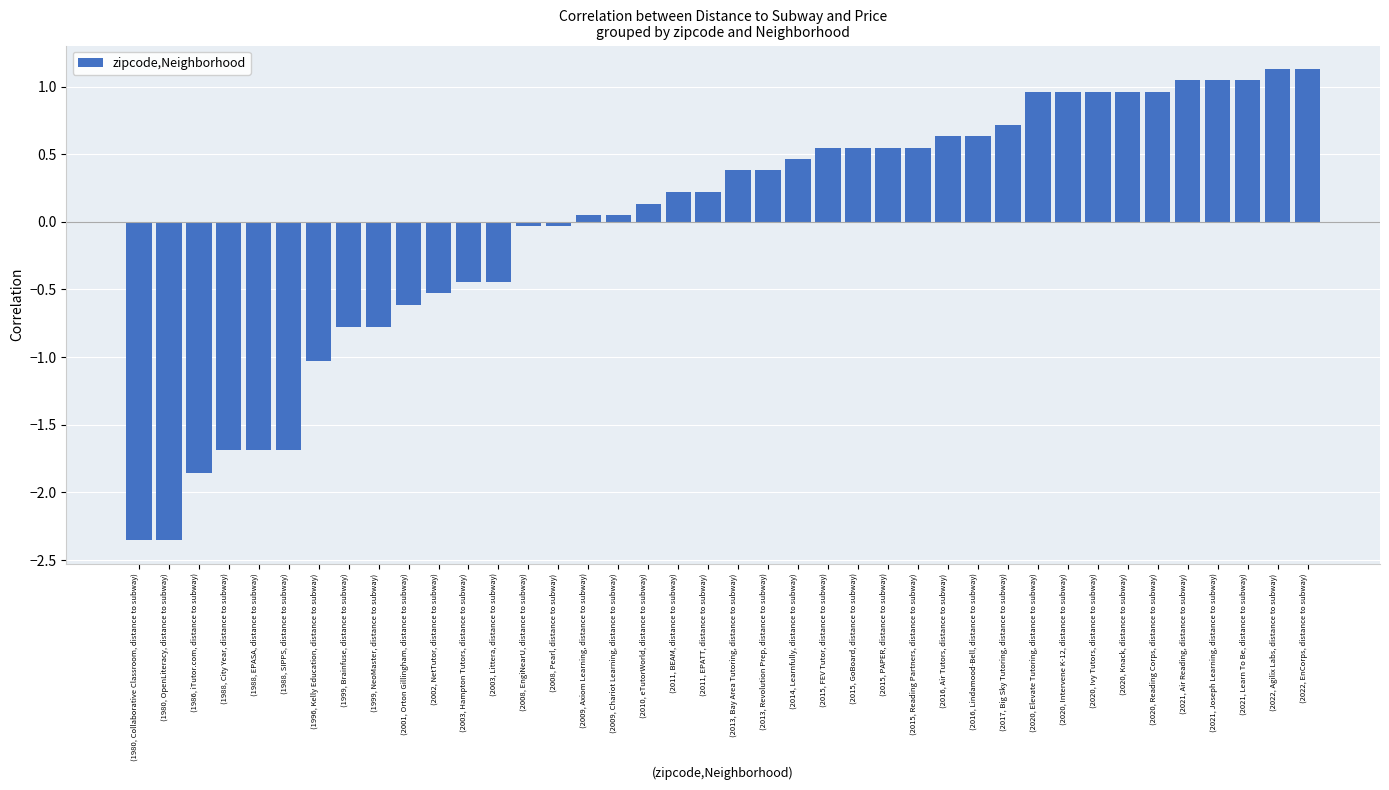

What position from the left is (2020, Ivy Tutors, distance to subway)?

33